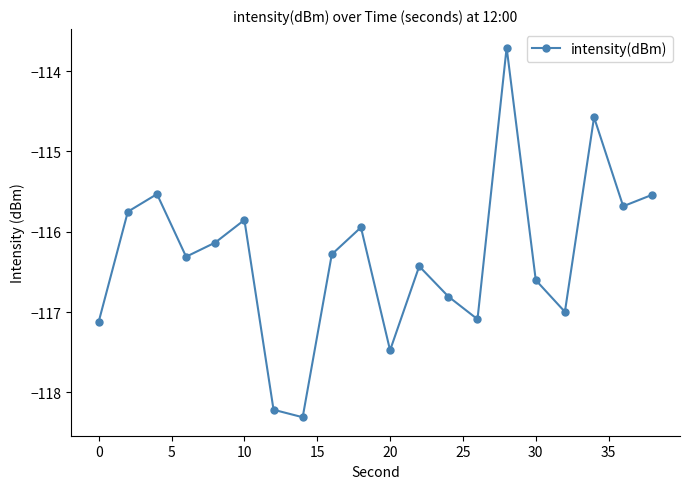

Count the number of data series in this chart.

1